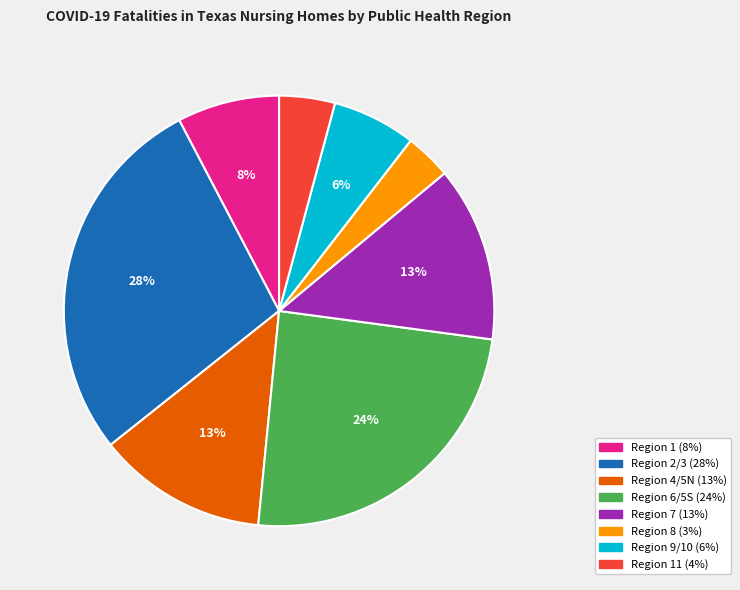

To the nearest percent, what is the average slice percentage?

12%